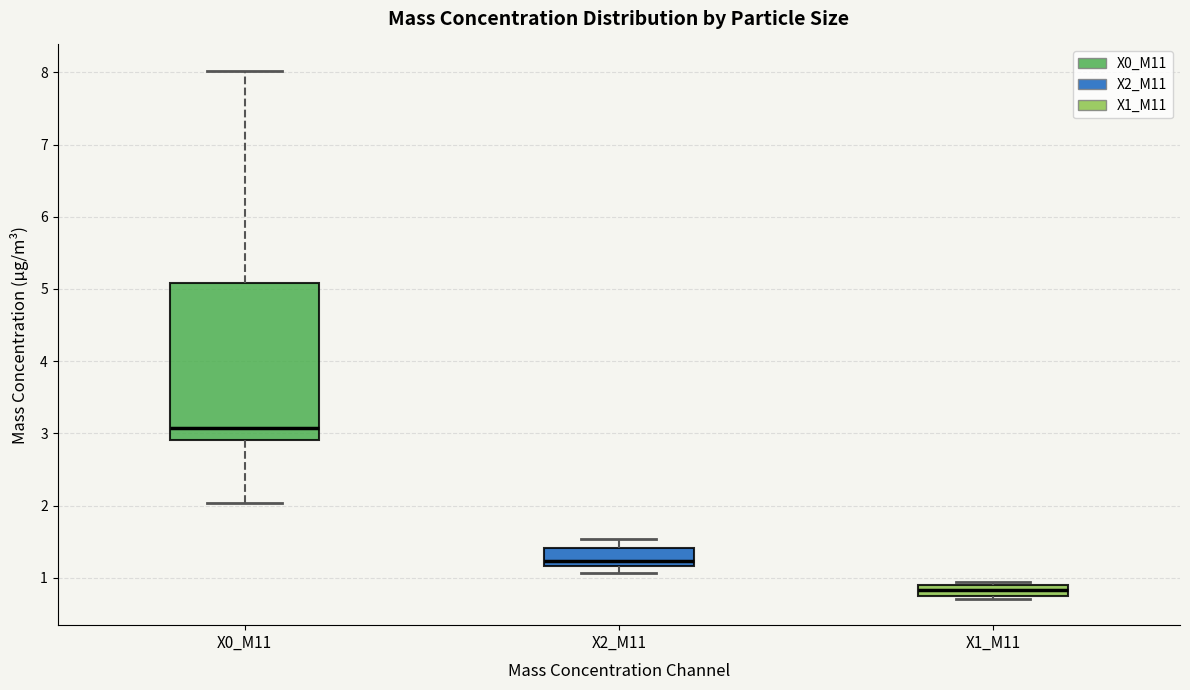

Reading left to right, read every box against the y-axis: the position of its median line, the range the box covers, and the ends of its whiskers. The values are not printed on the chart, so give them approximately, as read against the axis.

X0_M11: median 3.1, box 2.9 to 5.1, whiskers 2.0 to 8.0
X2_M11: median 1.2 (just above the box's lower edge), box 1.2 to 1.4, whiskers 1.1 to 1.5
X1_M11: median 0.8 (inside the box), box 0.8 to 0.9, whiskers 0.7 to 0.9 (just above the box's upper edge)